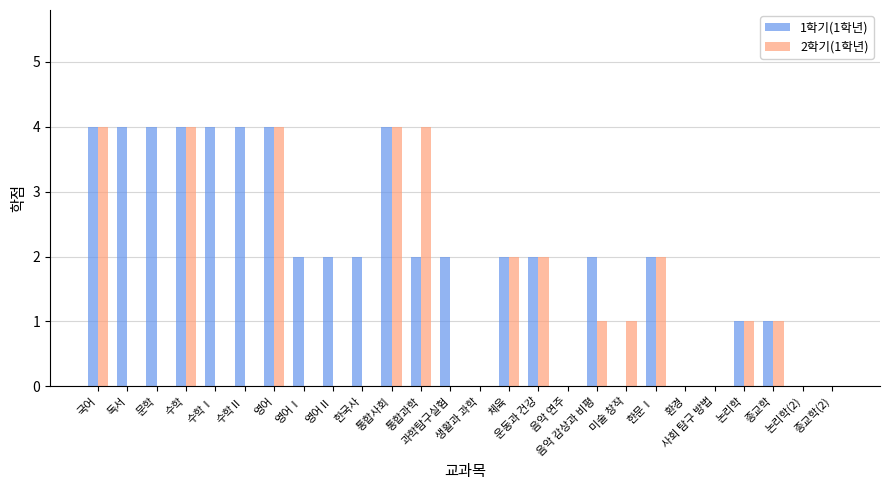

Which series has the largest total across all categories?

1학기(1학년)